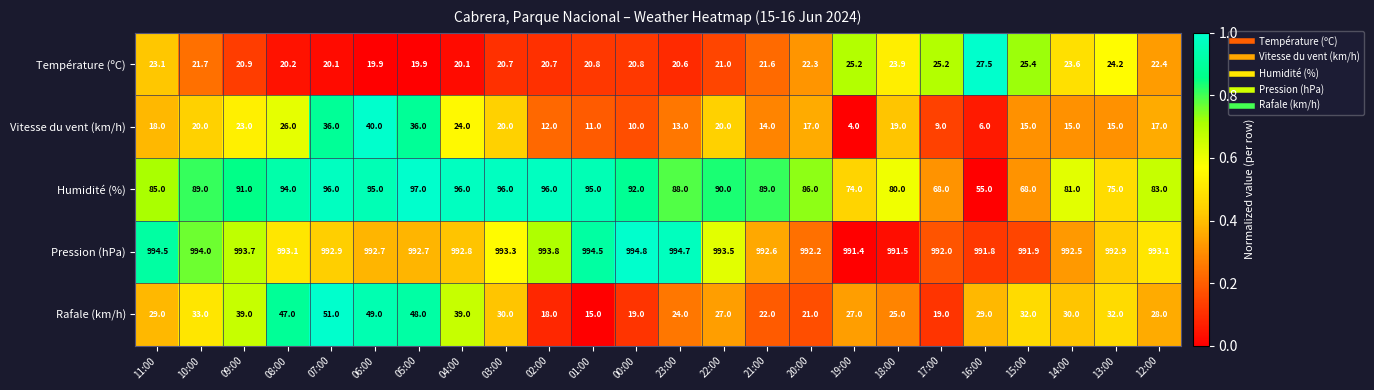

The value of Pression (hPa) at 12:00 is 993.1. True or false?

True